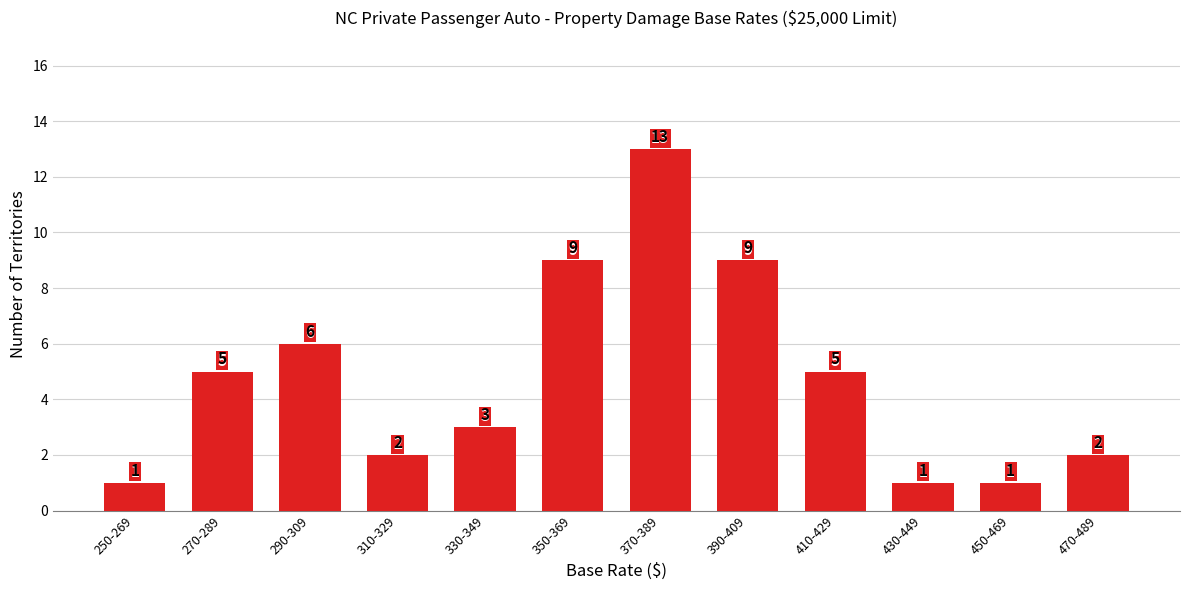

Reading left to right, list all the values displayed in this chart.

1	5	6	2	3	9	13	9	5	1	1	2